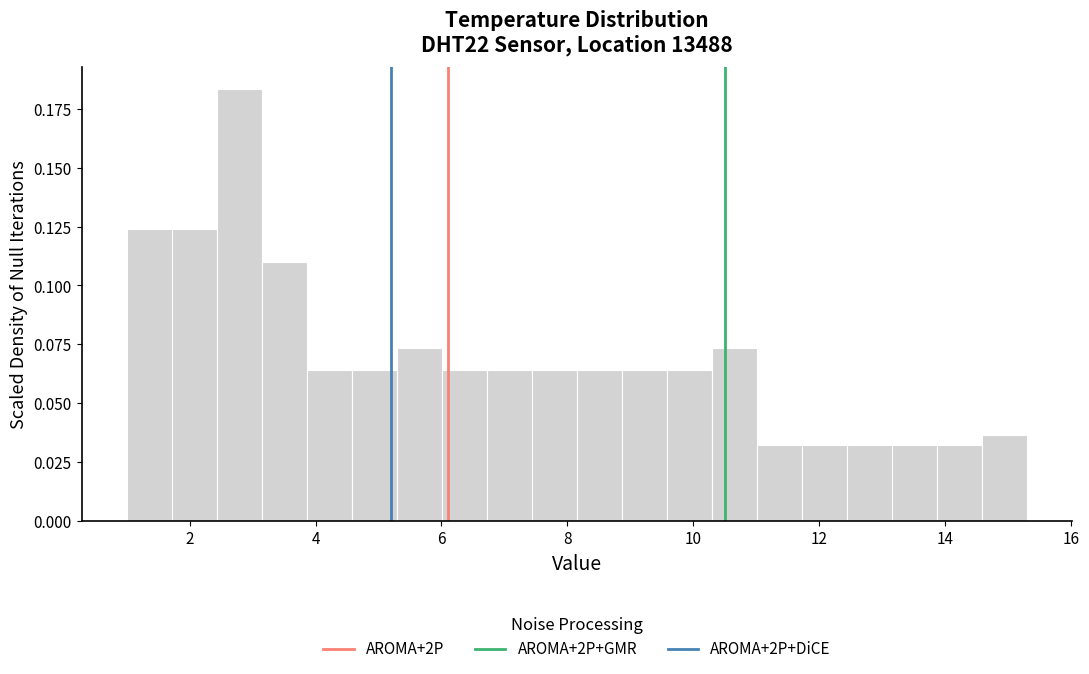

Around what value on the x-axis is the tallest bar? Give the approximate position of its centre, as read against the axis.

2.8